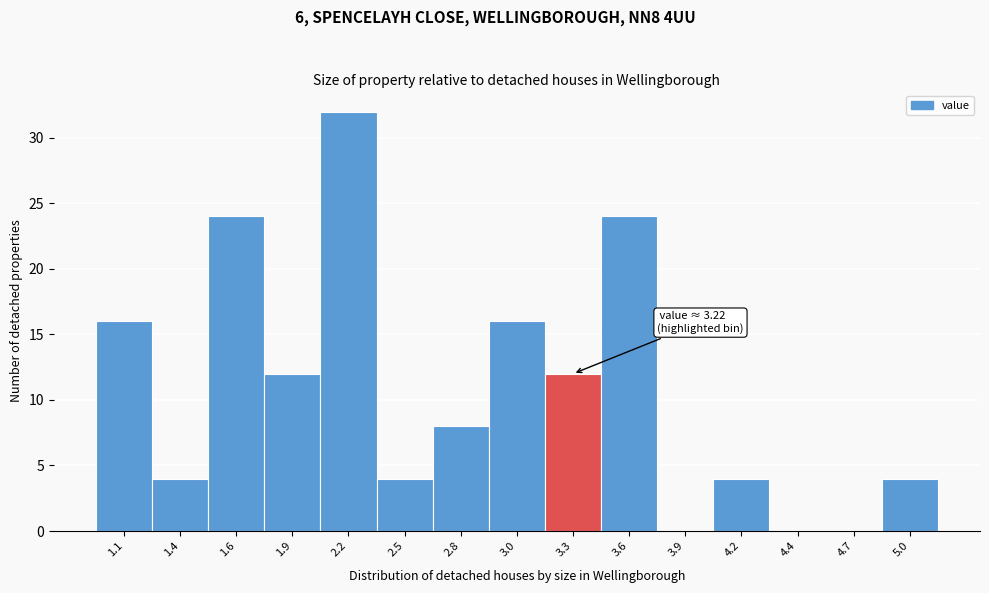

Reading left to right, list all the values displayed in this chart.

1.1=16	1.4=4	1.6=24	1.9=12	2.2=32	2.5=4	2.8=8	3.0=16	3.3=12	3.6=24	3.9=0	4.2=4	4.4=0	4.7=0	5.0=4